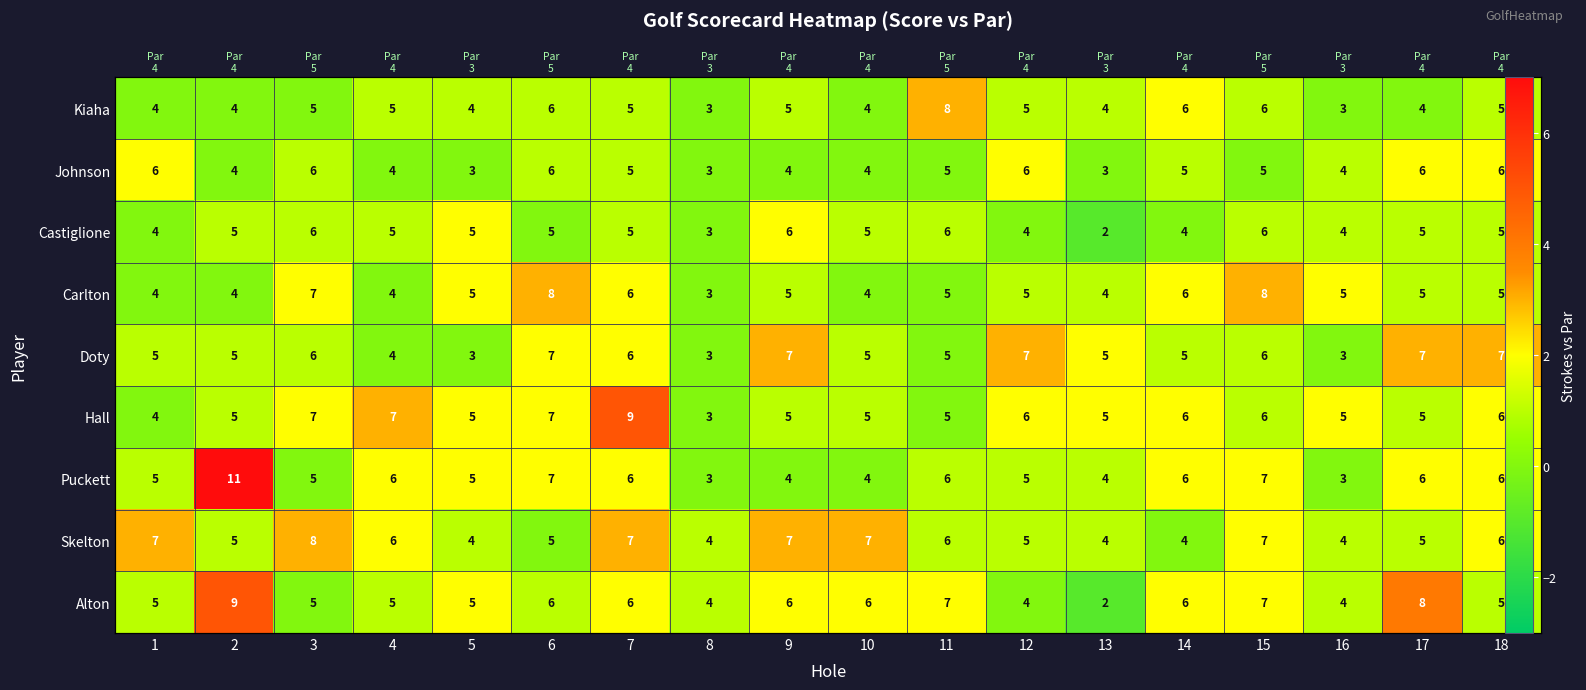

Which series has the largest range (max minus min)?

Puckett